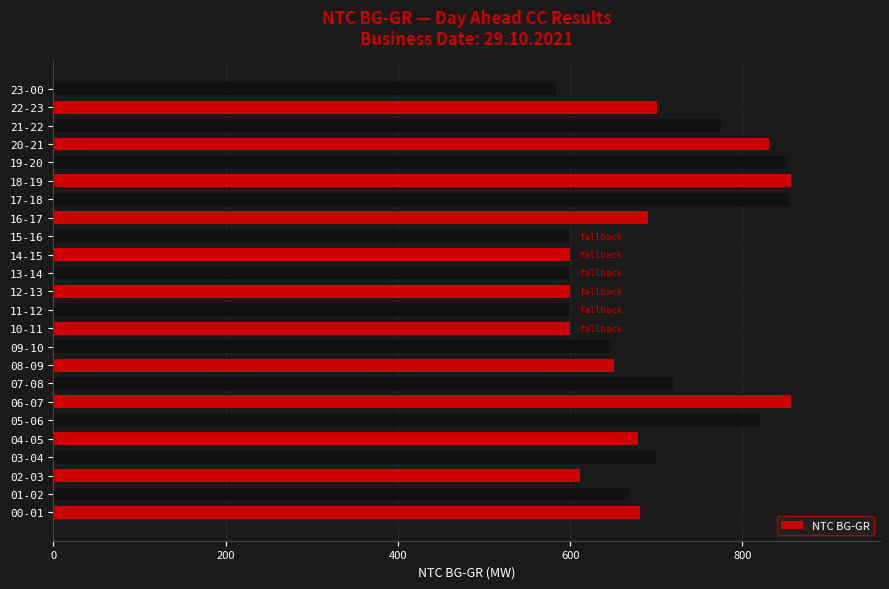

What is the difference between the maximum and minimum values?

273